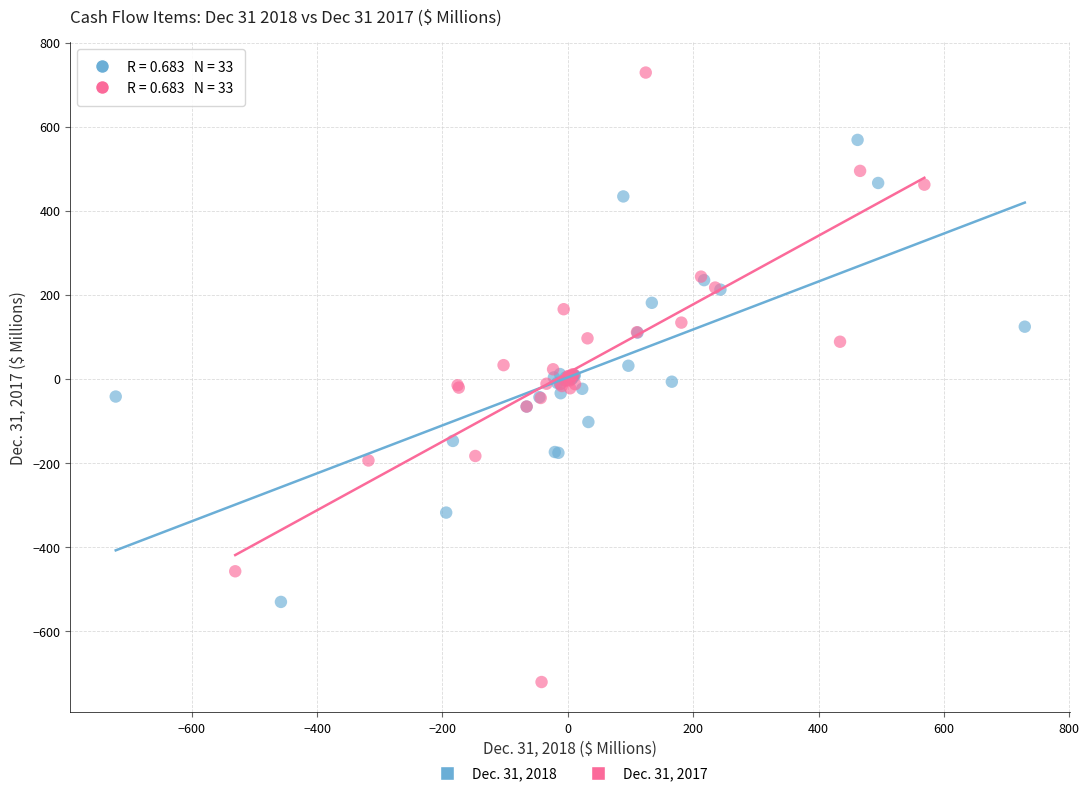

Which series has the largest Y range (max minus min)?

Dec. 31, 2017